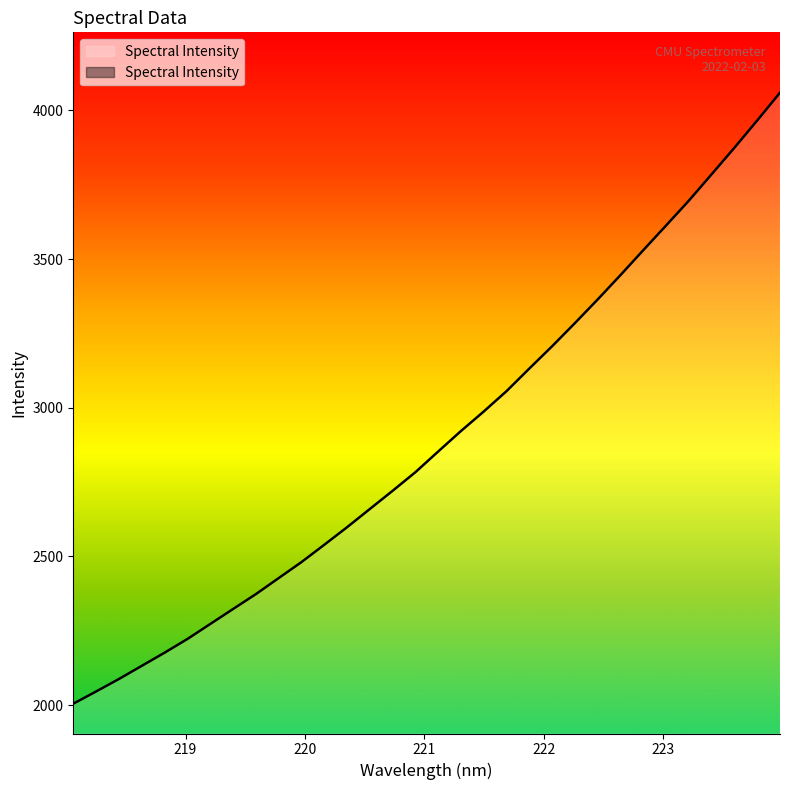

What is the value of the 26th point from the left?

3530.1